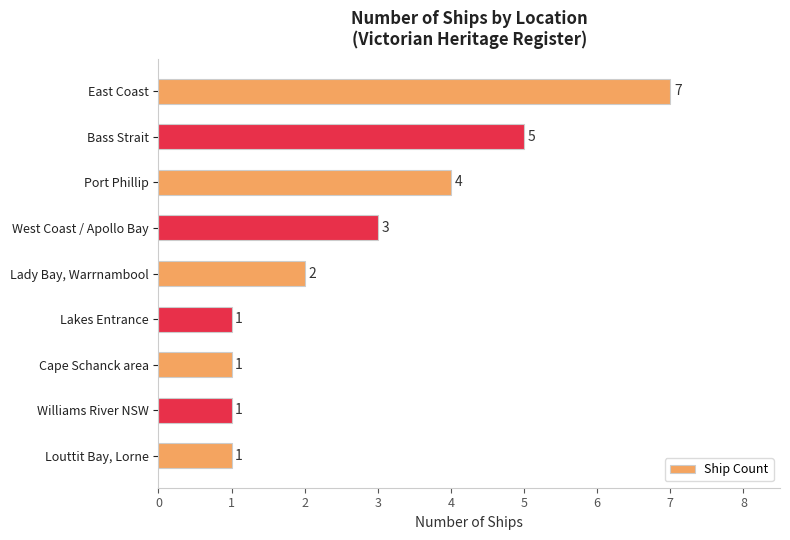

Is it true that the value at Port Phillip is 4?

True